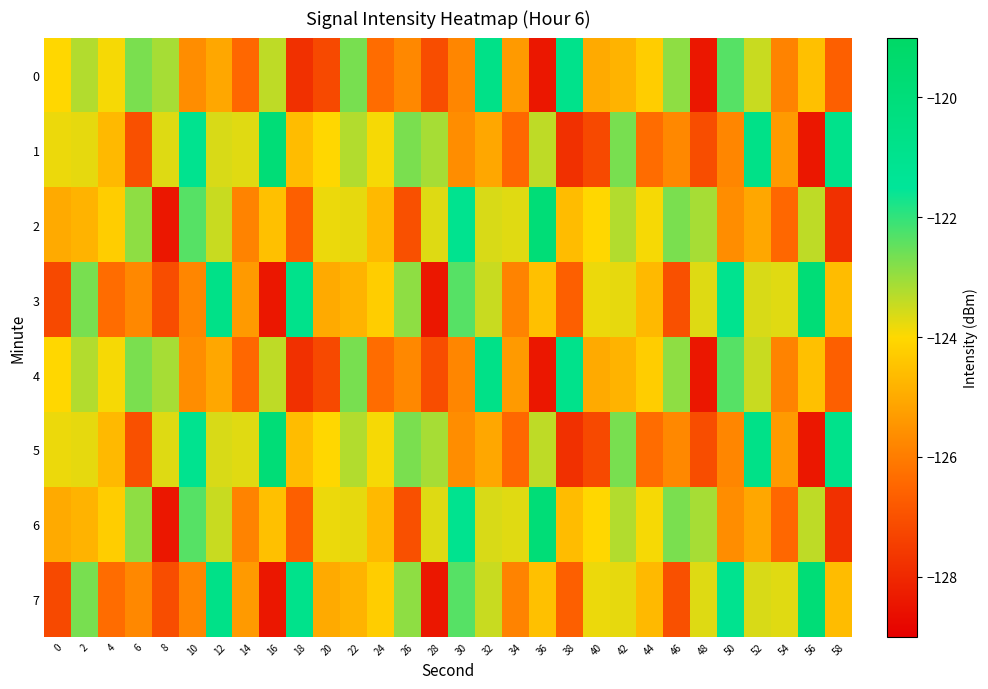

Rank the series by their maximum value, from highest to lowest.

1, 2, 3, 5, 6, 7, 0, 4